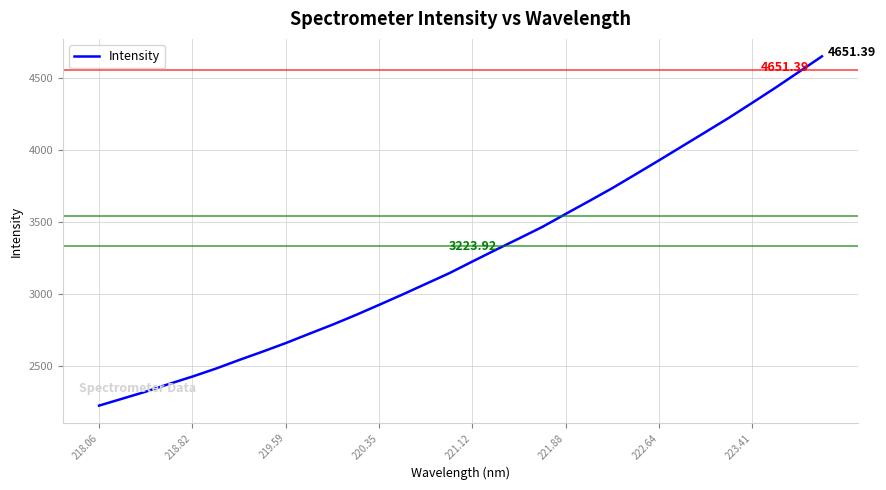

How many lines are shown in the chart?

1